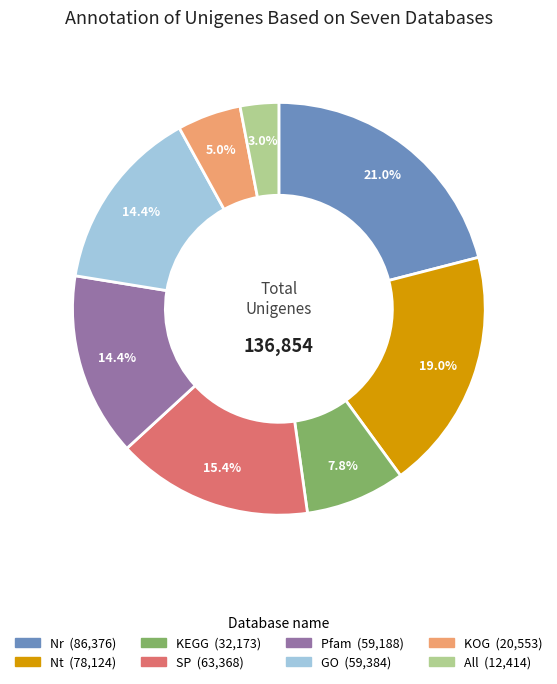

Which slice is the largest?

Nr